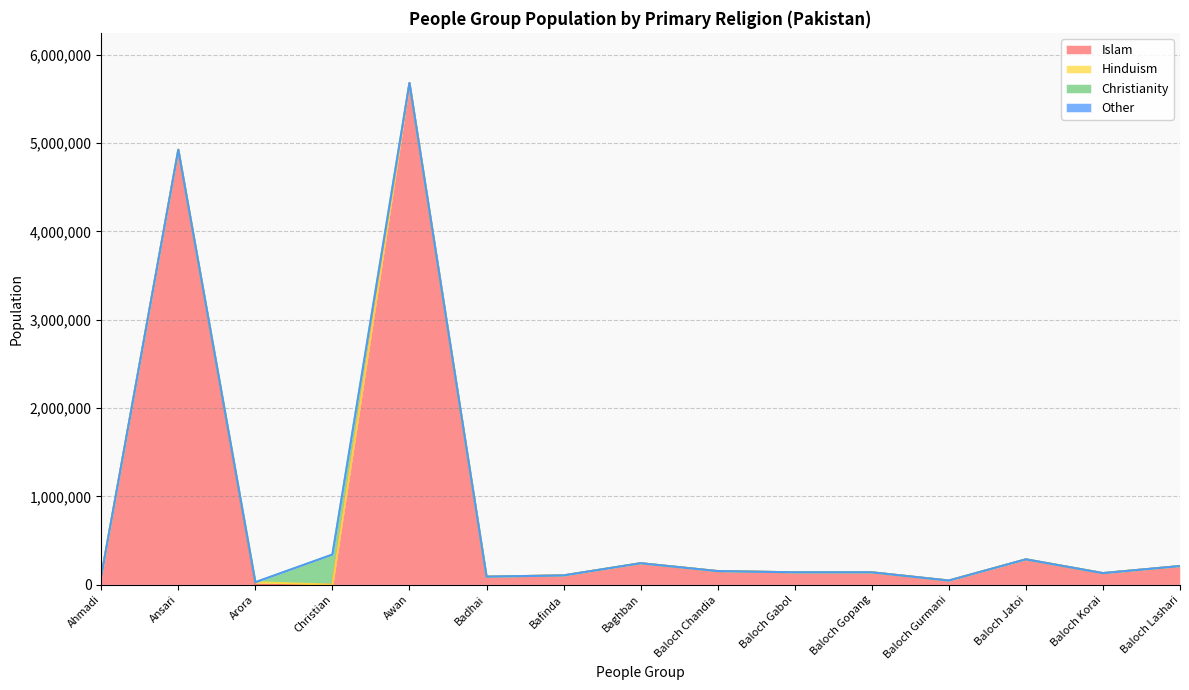

What is the minimum value for Population?

28000